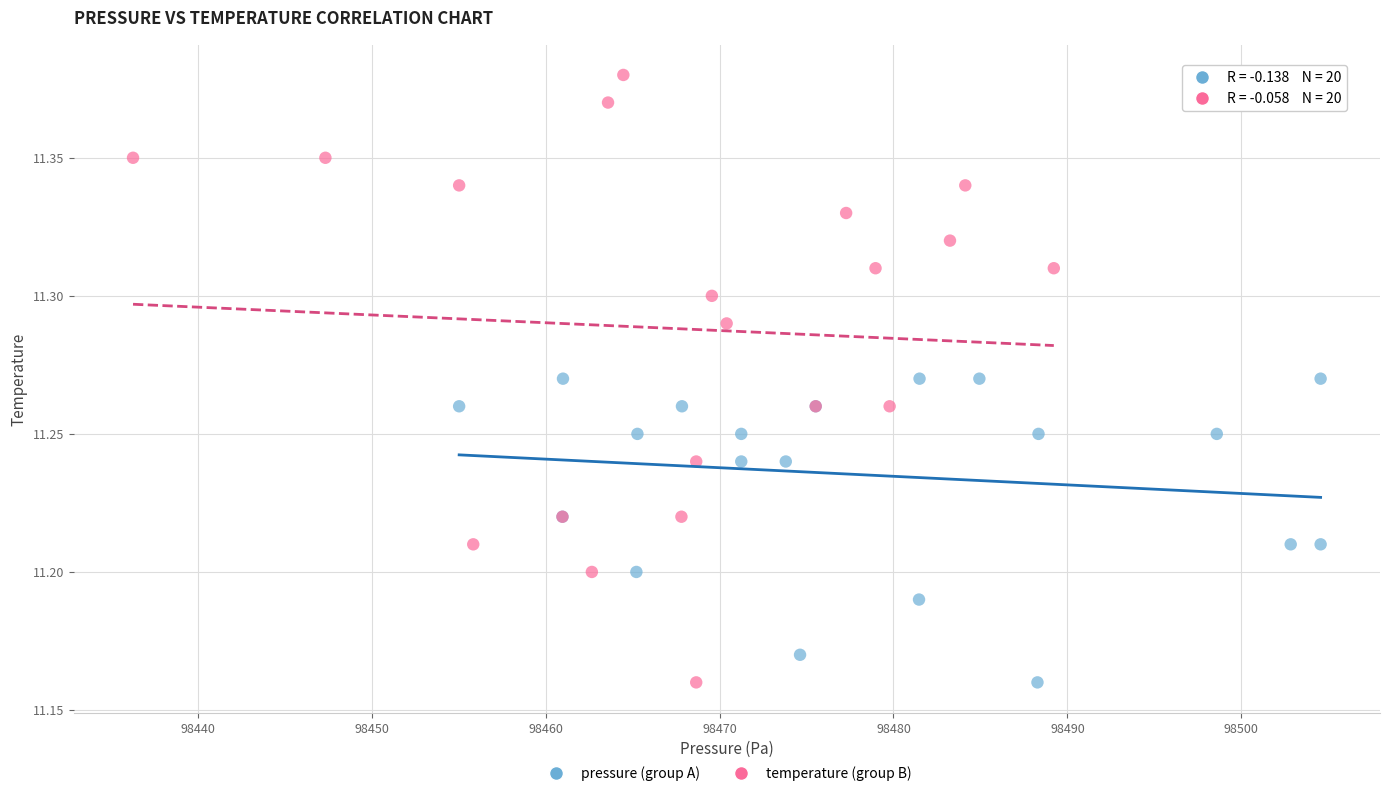

What are all the series names shown in the legend?

pressure (group A), temperature (group B)